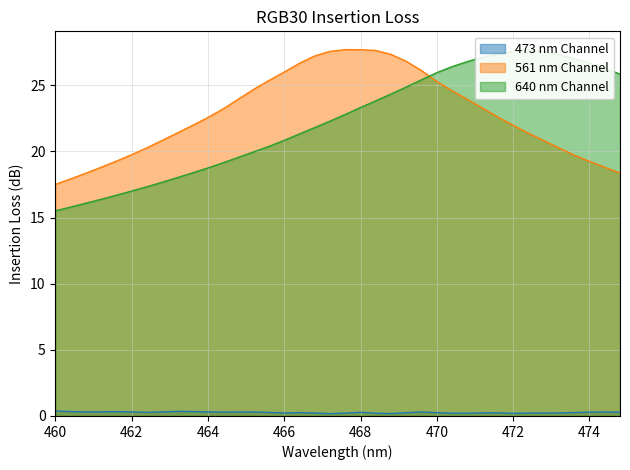

Reading left to right, list all the values displayed in this chart.

473 nm Channel: 0.4	0.3	0.3	0.3	0.3	0.3	0.3	0.3	0.3	0.3	0.3	0.3	0.3	0.3	0.3	0.2	0.3	0.2	0.2	0.2	0.3	0.2	0.2	0.2	0.3	0.3	0.2	0.2	0.2	0.2	0.2	0.2	0.2	0.2	0.3	0.3	0.3	0.3
561 nm Channel: 17.5	17.9	18.3	18.8	19.3	19.7	20.3	20.8	21.4	22.0	22.6	23.2	23.9	24.7	25.4	26.0	26.7	27.2	27.6	27.7	27.7	27.6	27.3	26.8	26.1	25.3	24.6	23.9	23.3	22.6	22.0	21.4	20.8	20.3	19.7	19.2	18.8	18.4
640 nm Channel: 15.5	15.8	16.1	16.4	16.7	17.0	17.3	17.7	18.0	18.4	18.7	19.1	19.6	20.0	20.4	20.8	21.3	21.8	22.3	22.8	23.3	23.8	24.3	24.9	25.4	26.0	26.4	26.8	27.1	27.4	27.6	27.7	27.6	27.3	27.0	26.7	26.3	25.8